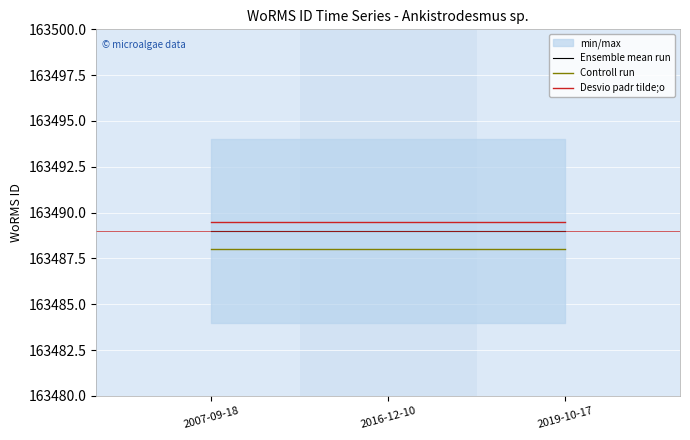

Is this an area chart (filled region under the line)?

No